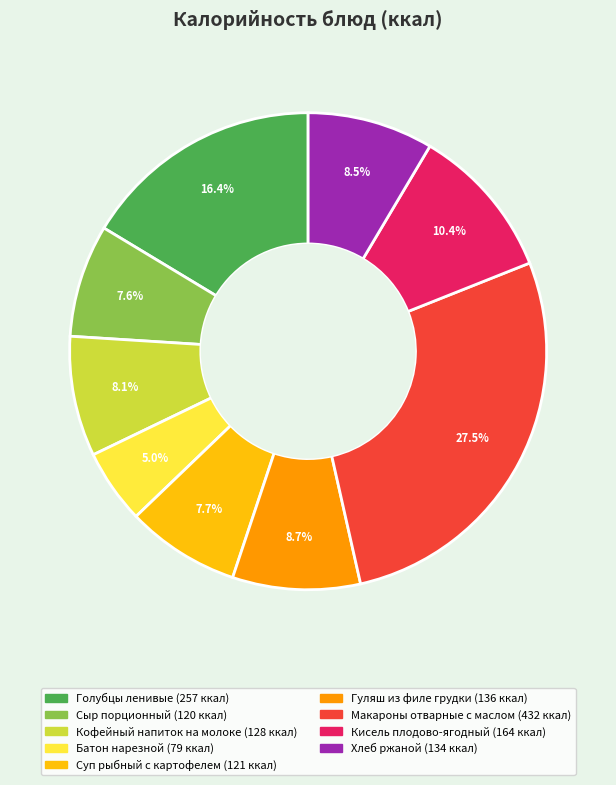

Which category has the biggest portion of the pie?

Макароны отварные с маслом